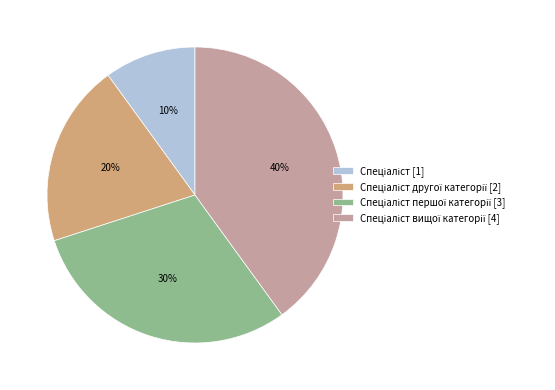

Is there a majority slice in this chart?

No